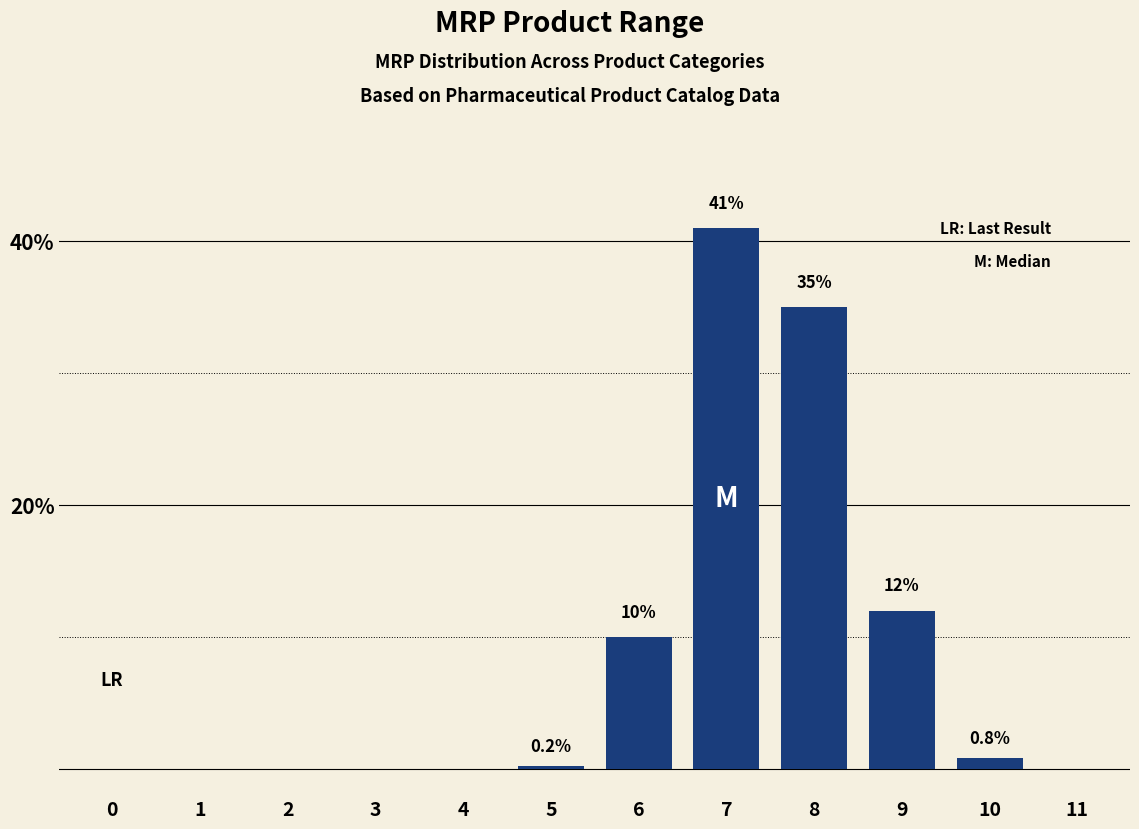

Reading left to right, list all the values displayed in this chart.

0=0.0	1=0.0	2=0.0	3=0.0	4=0.0	5=0.2	6=10.0	7=41.0	8=35.0	9=12.0	10=0.8	11=0.0